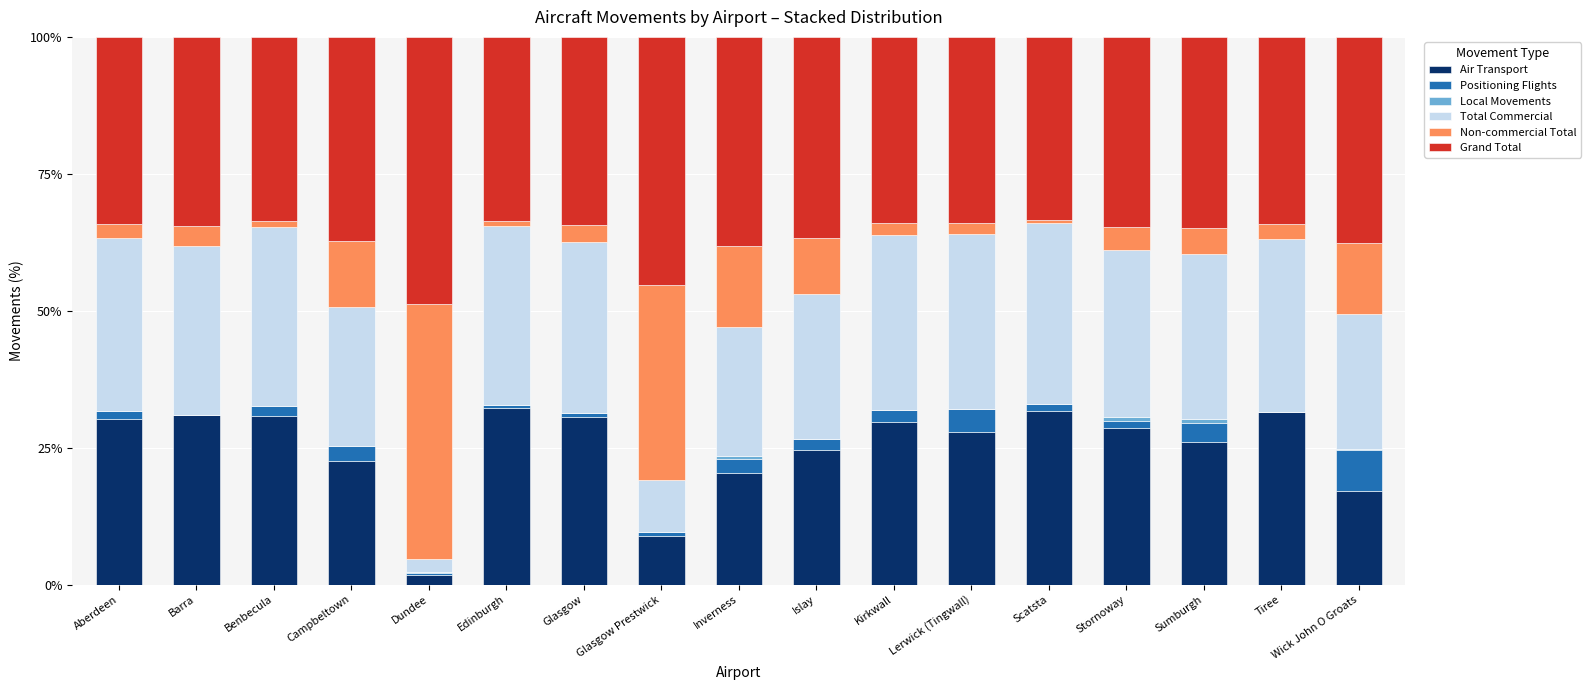

What is the maximum value for Air Transport?

32.3